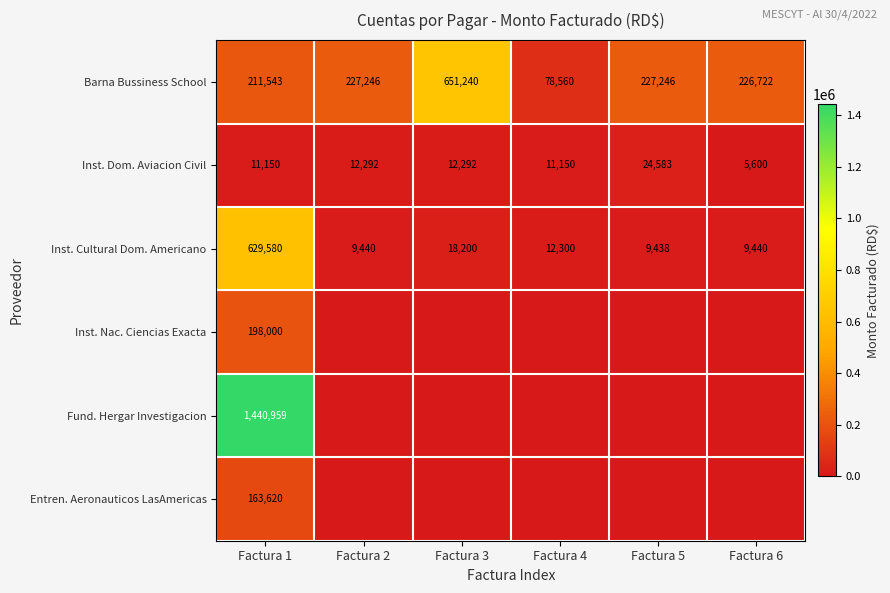

What is the sum of all Inst. Cultural Dom. Americano values?

688398